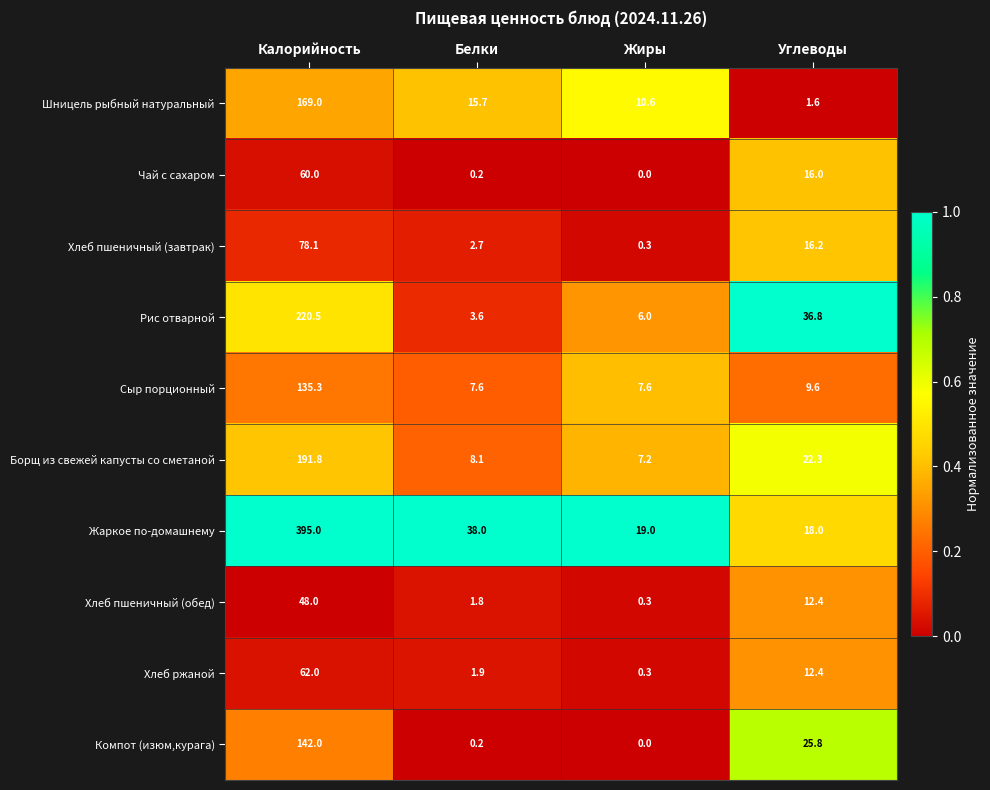

Rank the series by their maximum value, from highest to lowest.

Жаркое по-домашнему, Рис отварной, Борщ из свежей капусты со сметаной, Шницель рыбный натуральный, Компот (изюм,курага), Сыр порционный, Хлеб пшеничный (завтрак), Хлеб ржаной, Чай с сахаром, Хлеб пшеничный (обед)